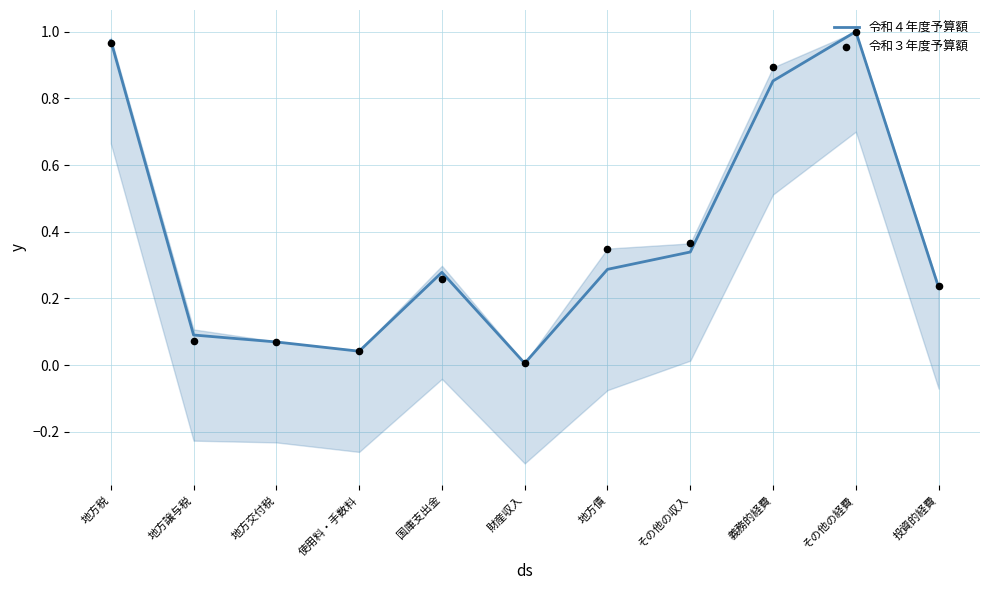

Is the value of 令和３年度予算額 at 地方債 greater than the value of 令和４年度予算額 at 財産収入?

Yes